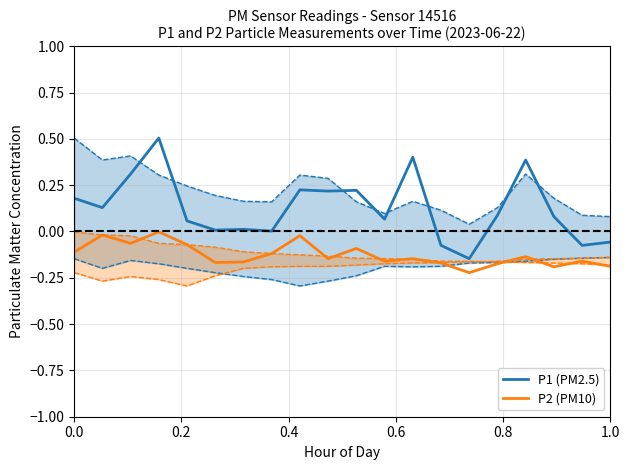

True or false: P2 (PM10) and P1 (PM2.5) intersect in this chart.

False